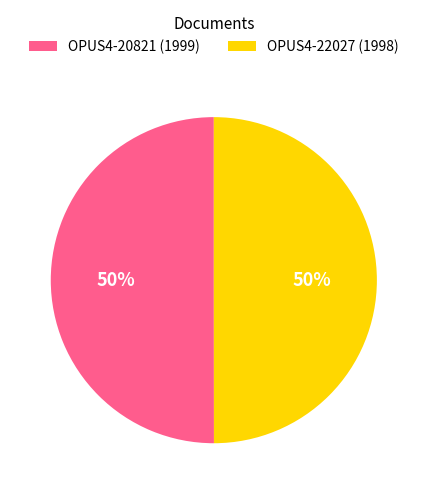

What is the ratio of the value at OPUS4-20821 (1999) to the value at OPUS4-22027 (1998)?

1.0